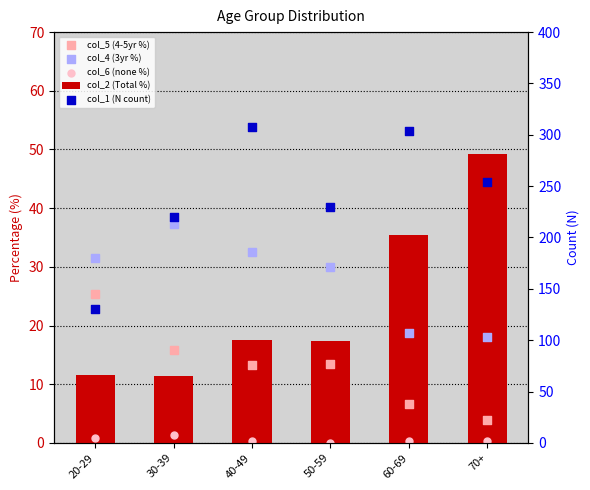

Which series has the largest total across all categories?

col_1 (N count)